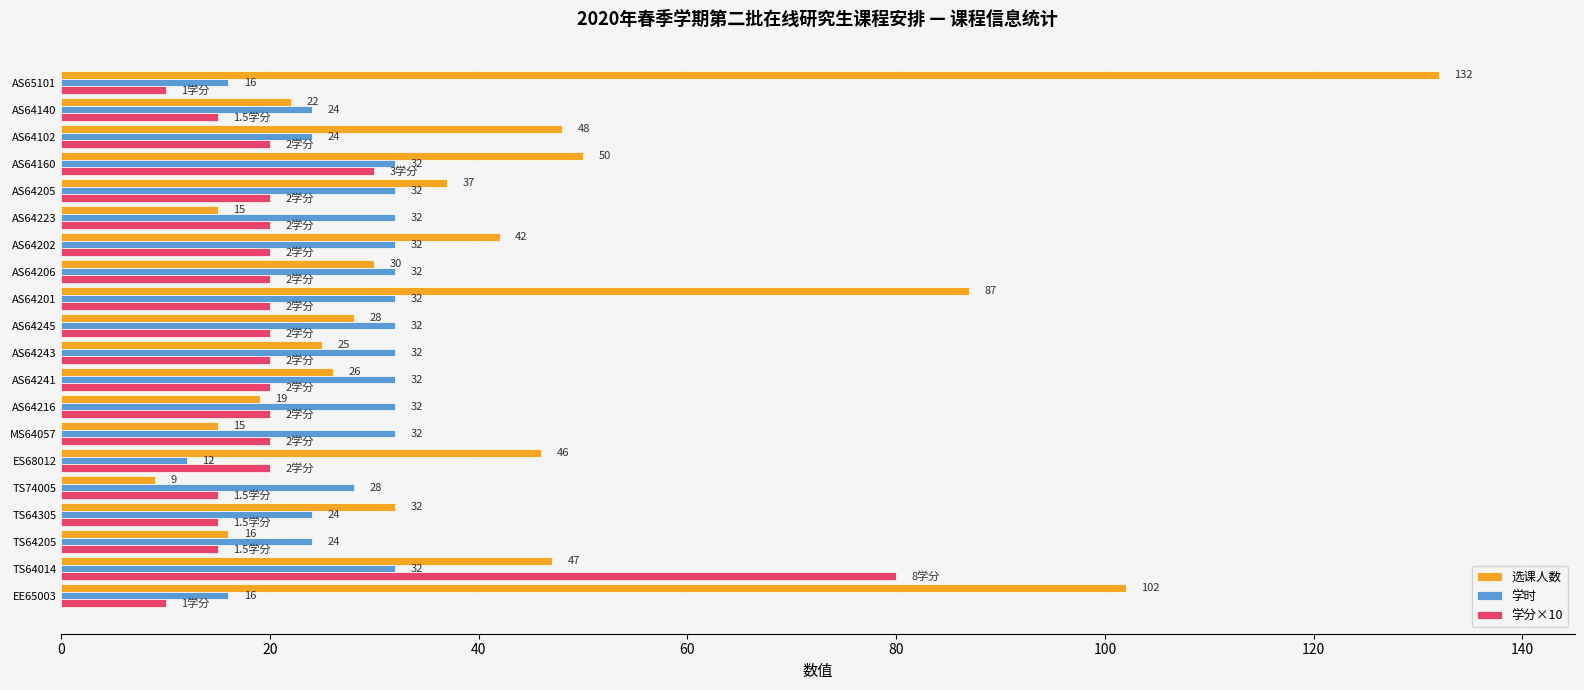

Rank the series at AS64201 from lowest to highest value.

学分×10, 学时, 选课人数